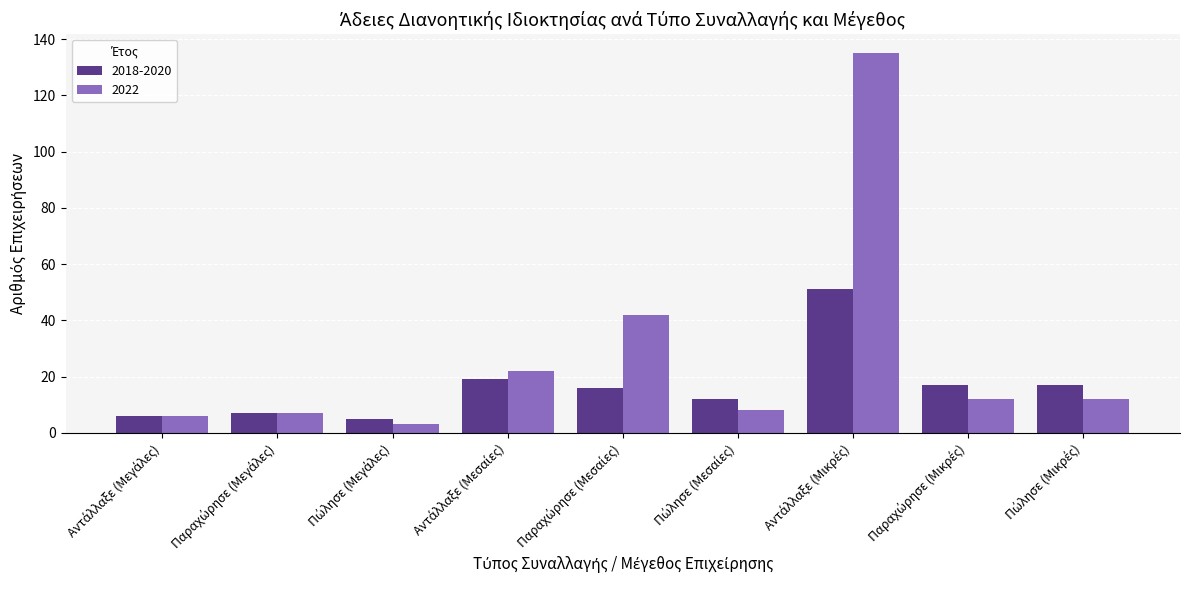

What is the difference between the second highest and minimum values in the 2022 series?

39